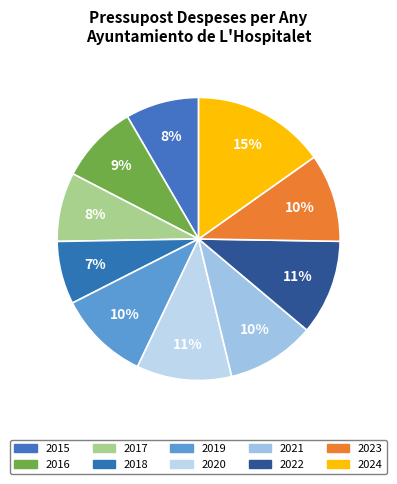

To the nearest percent, what is the difference between the 2018 and 2023 slice percentages?

3%